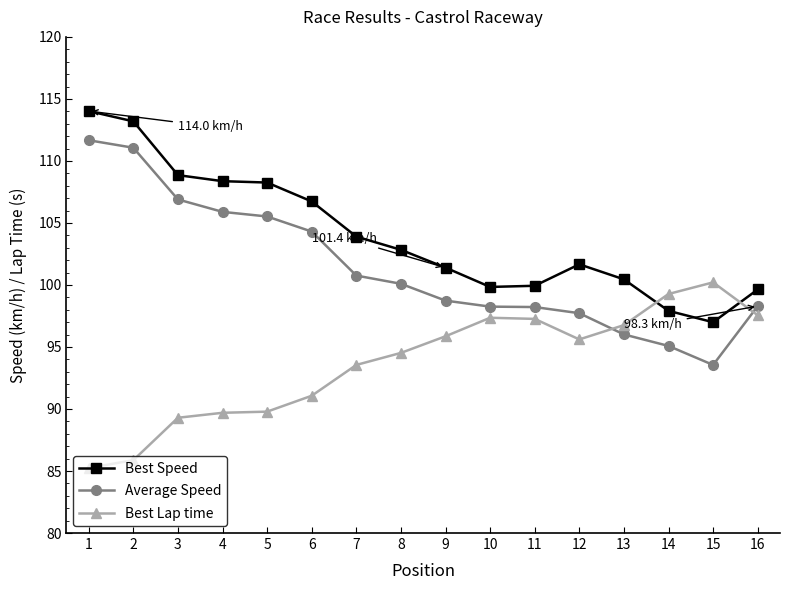

At 9, list the series in order from largest to smallest.

Best Speed, Average Speed, Best Lap time